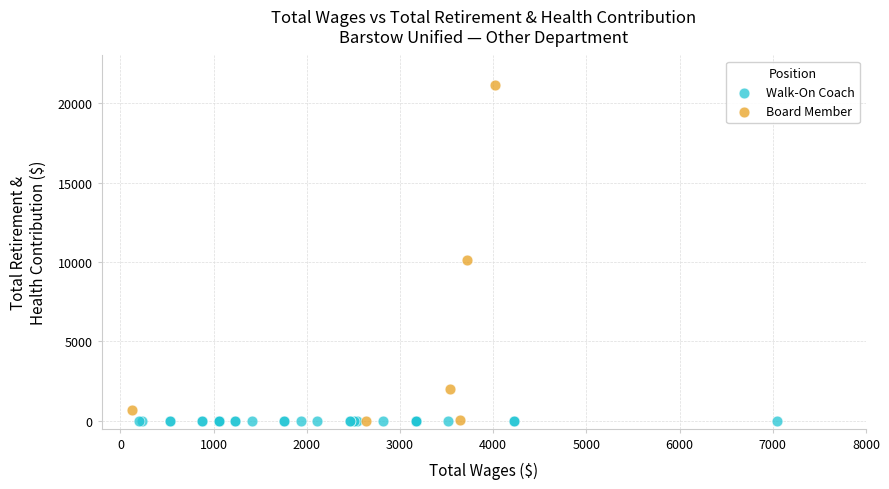

Which series reaches the maximum Y coordinate?

Board Member